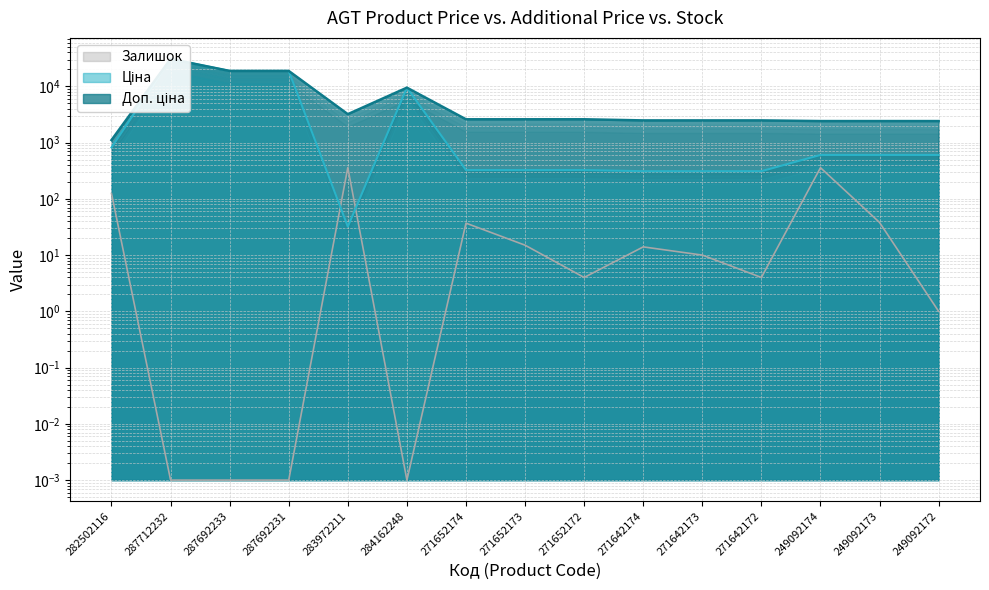

What is the label of the 2nd point from the left?

287712232